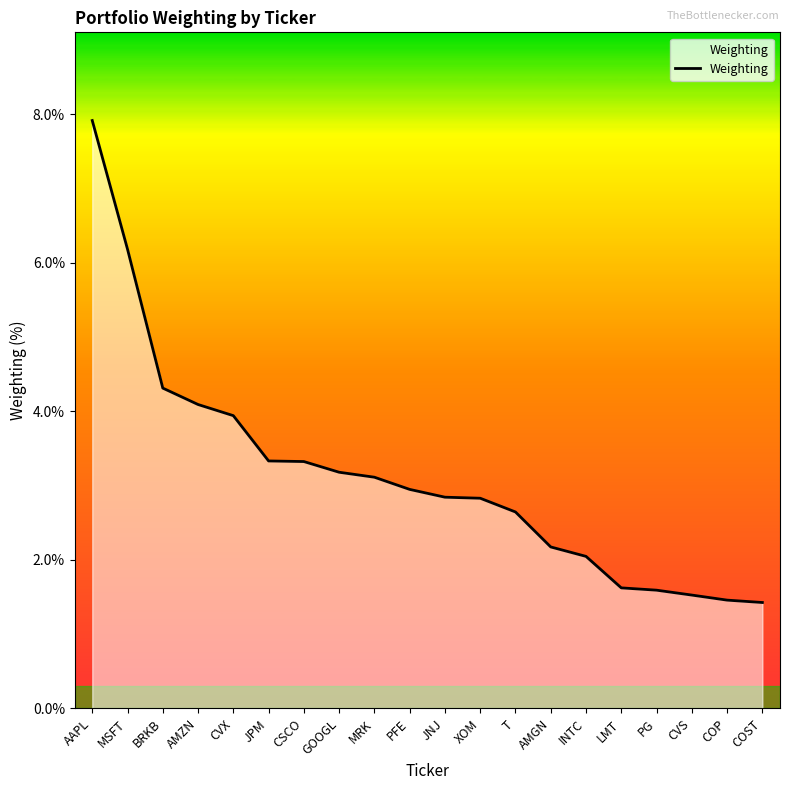

The value at COST is 0.3. True or false?

False